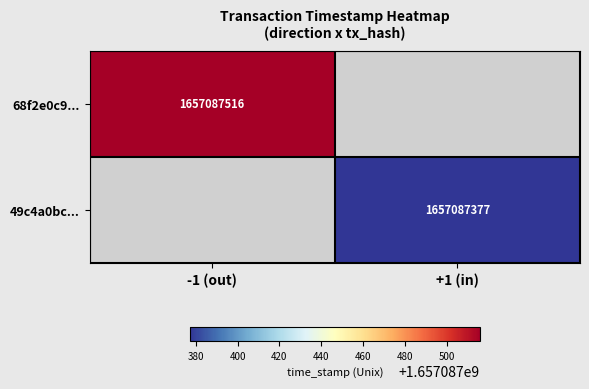

List the labels in order of 68f2e0c90833379f196e2d7bb7c8d596bf7a1de value, largest first.

1, 0